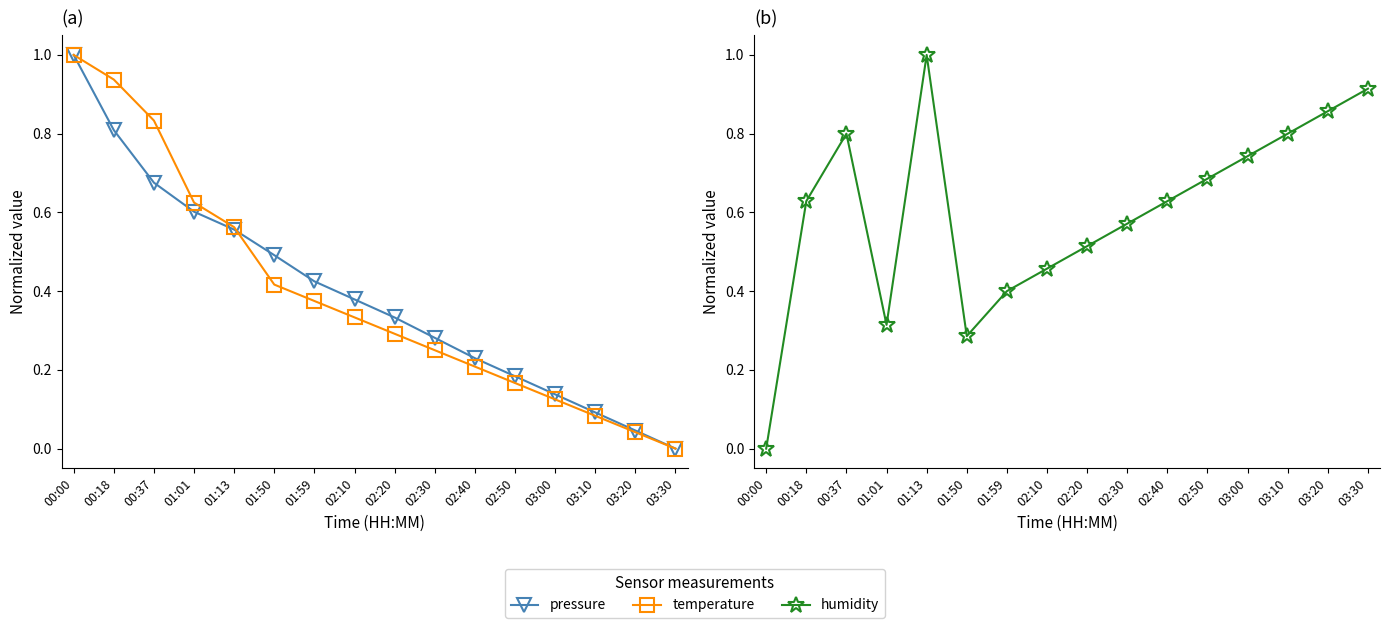

At which category does the chart reach its minimum across all series?

03:30